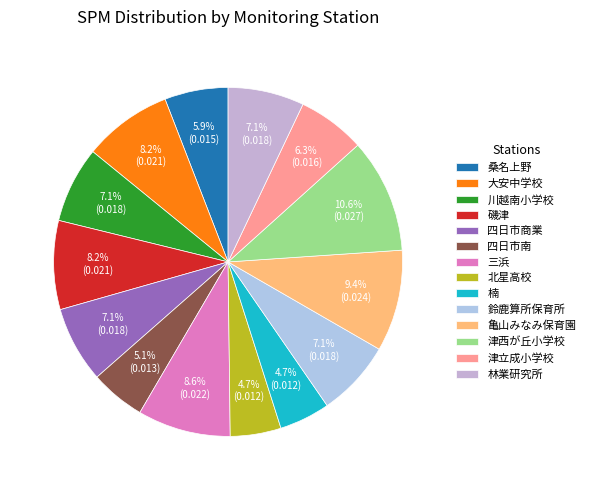

Rank the categories by value from highest to lowest.

津西が丘小学校, 亀山みなみ保育園, 三浜, 大安中学校, 磯津, 川越南小学校, 四日市商業, 鈴鹿算所保育所, 林業研究所, 津立成小学校, 桑名上野, 四日市南, 北星高校, 楠